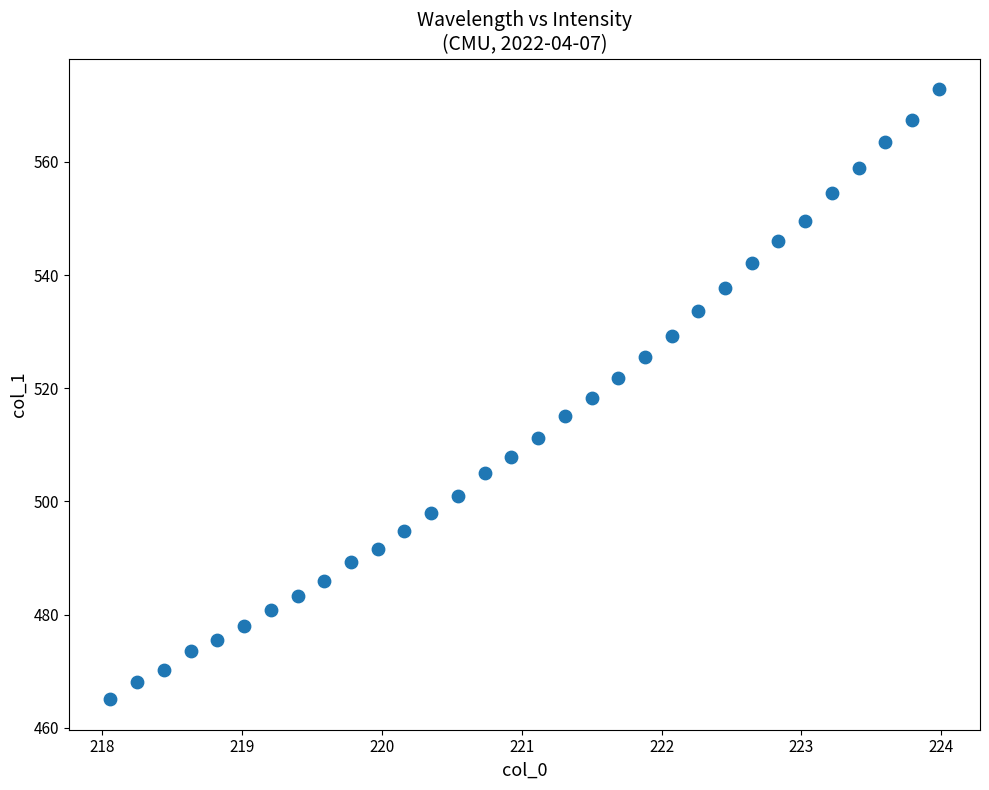

What is the range of X values (max minus min)?

5.9